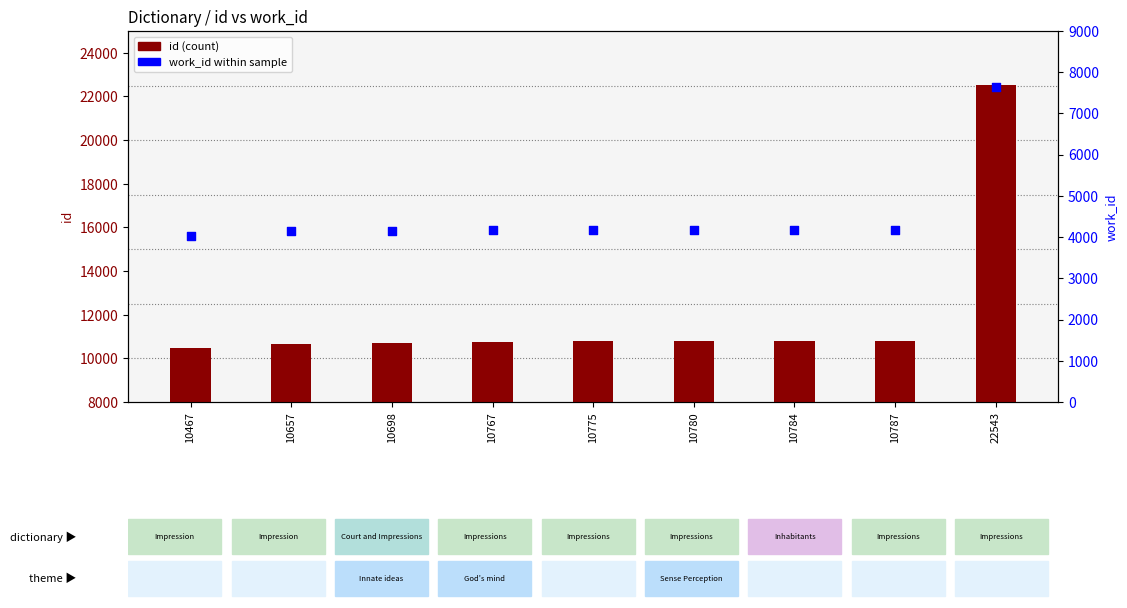

What is the total value across all series at 10657?

14802